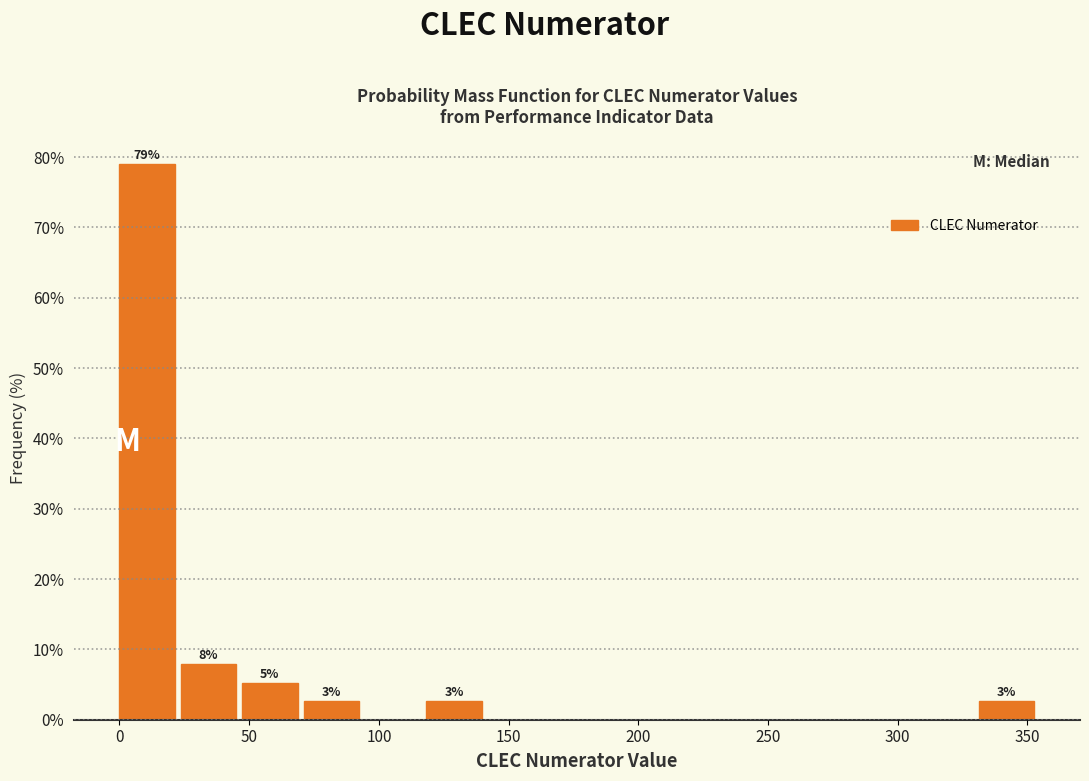

Over which range of the x-axis is the bar tallest?

0 to 25